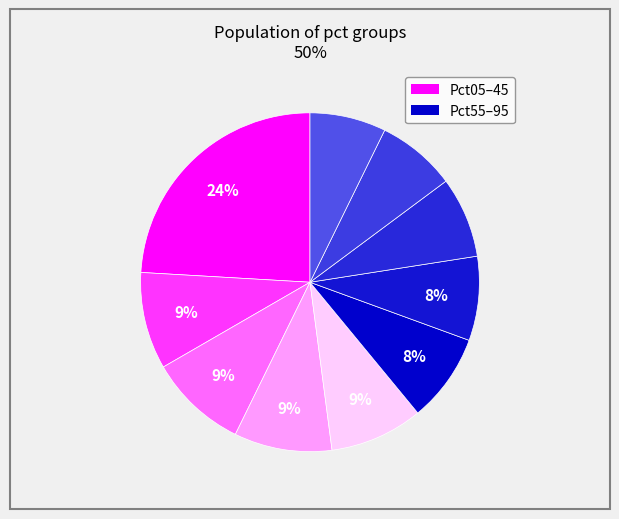

Rank the categories by value from lowest to highest.

pct95, pct85, pct75, pct65, pct55, pct45, pct15, pct35, pct25, pct05